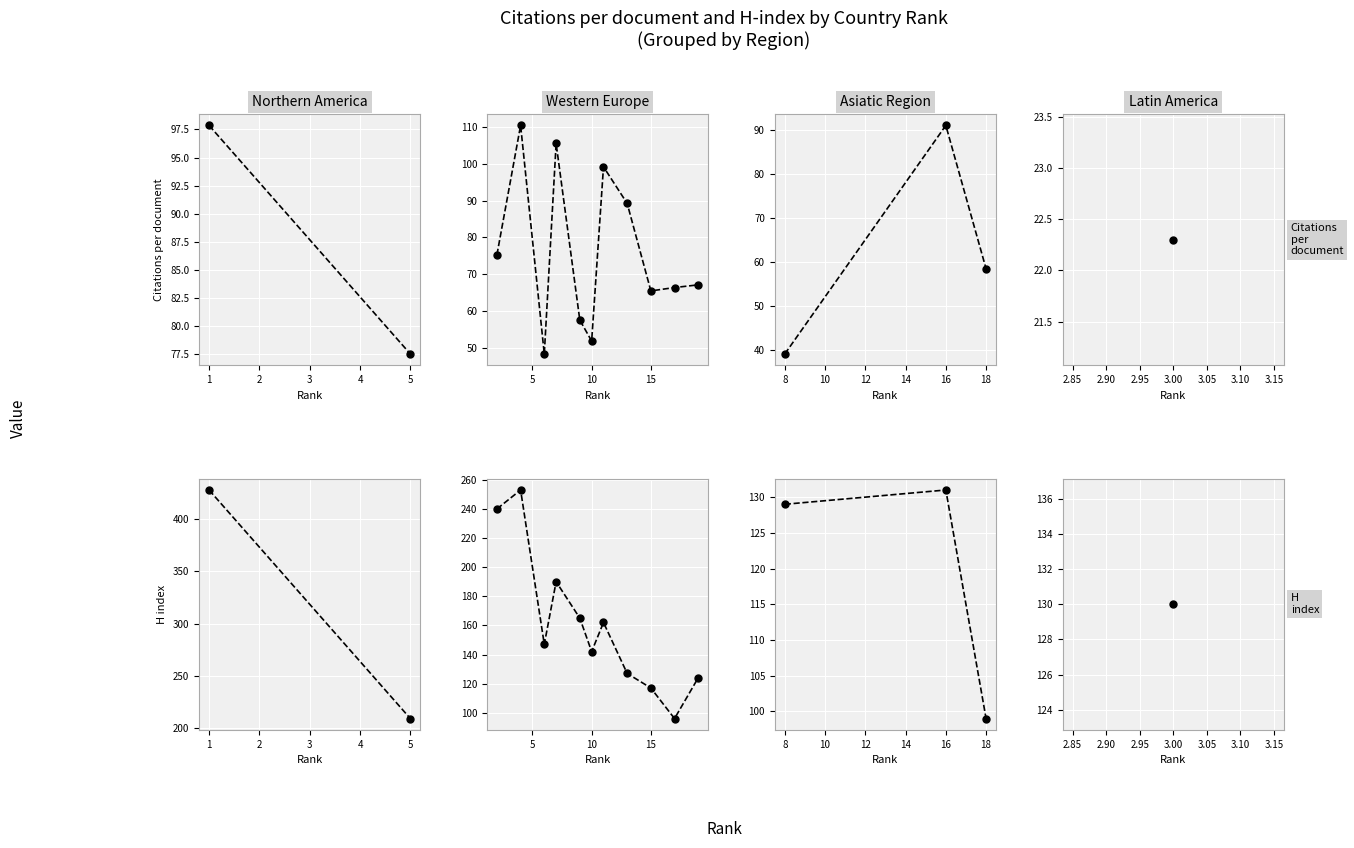

What is the average value of the H index series?

119.7